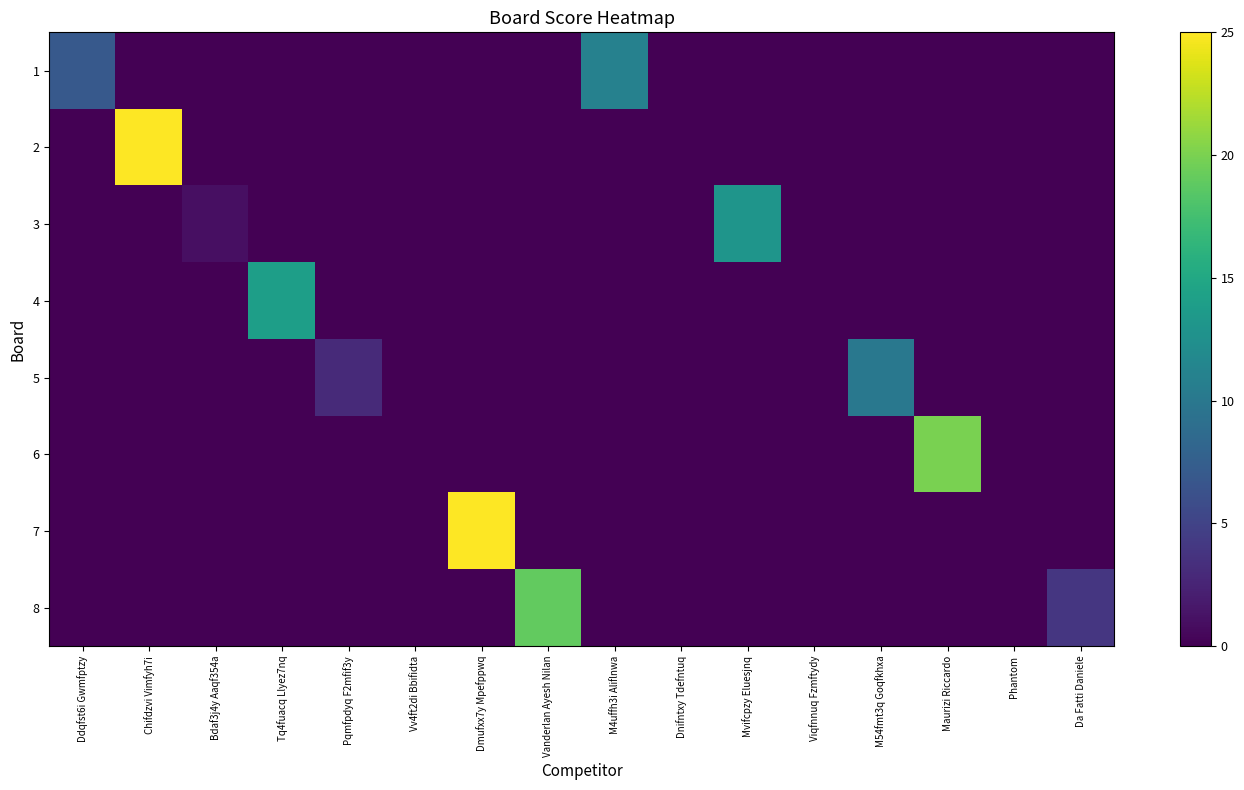

What is the total value across all series at M54fmt3q Goqfkhxa?

10